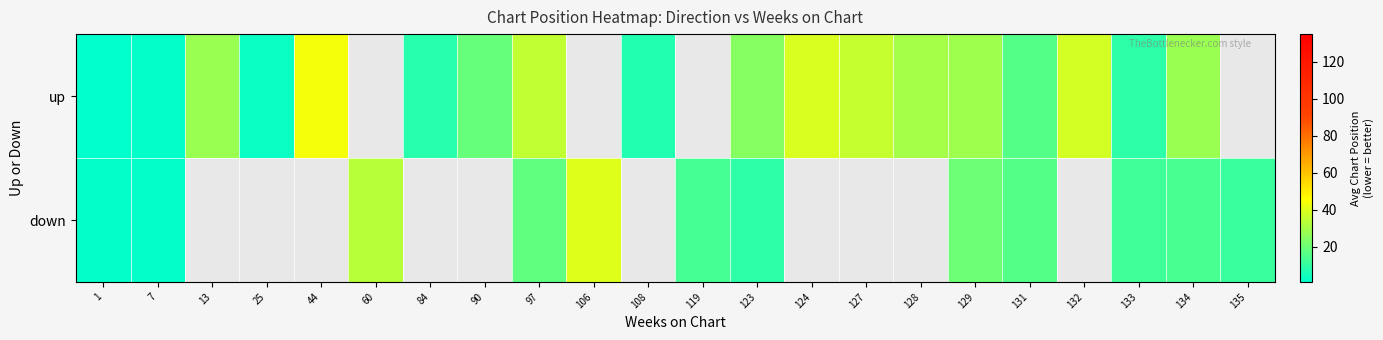

Is the value of down at 123 greater than the value of up at 128?

No